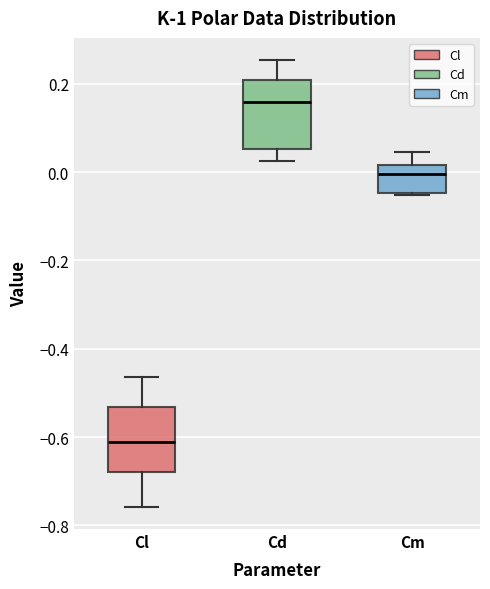

Reading left to right, transcribe this box plot: for each box, give where its median line is, the range the box spans, and where its two whiskers end, as read against the y-axis. The values are not printed on the chart, so give them approximately, as read against the axis.

Cl: median -0.62, box -0.68 to -0.54, whiskers -0.76 to -0.46
Cd: median 0.16, box 0.06 to 0.20, whiskers 0.02 to 0.26
Cm: median 0.00, box -0.04 to 0.02, whiskers -0.06 to 0.04